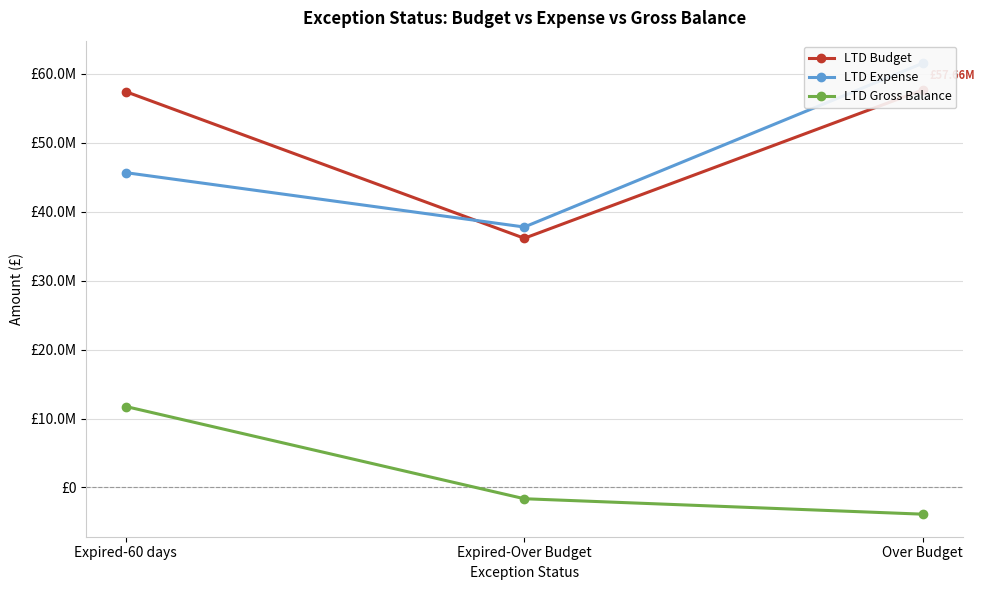

What position from the right is Expired-Over Budget?

2